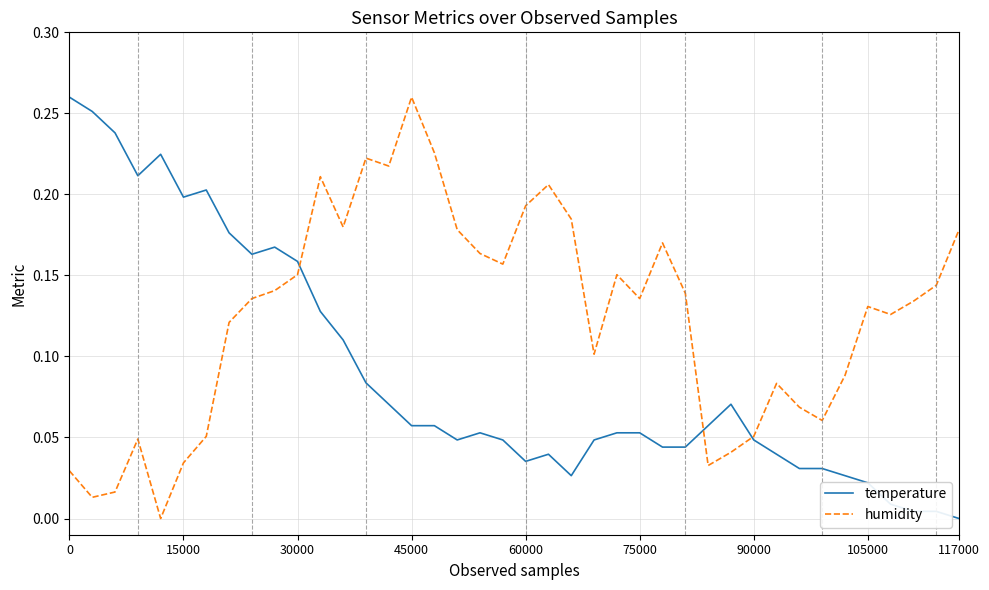

Which series has the largest total across all categories?

humidity